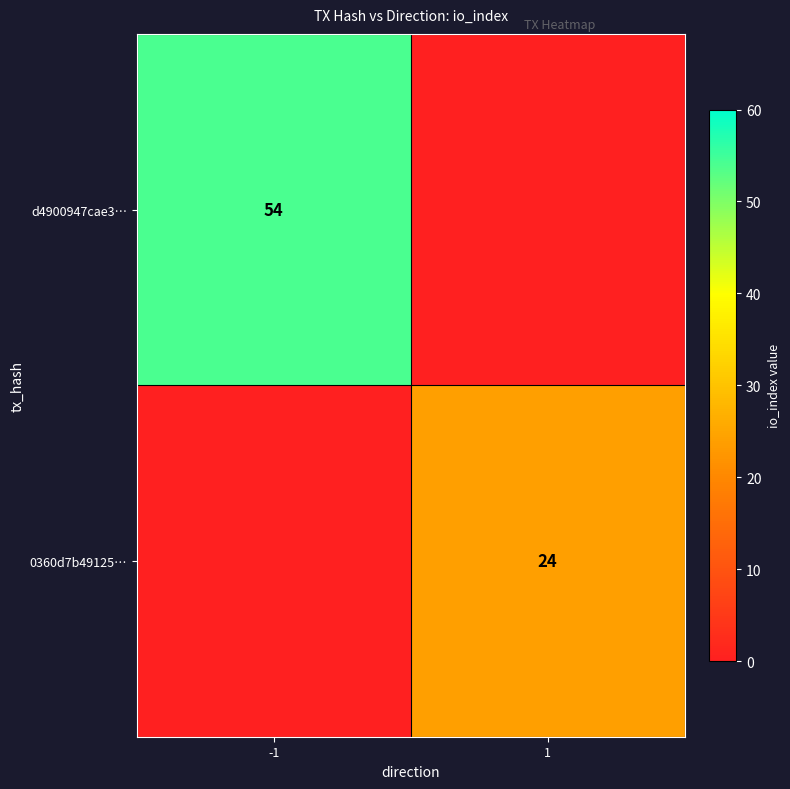

How many data points does each series have?

2